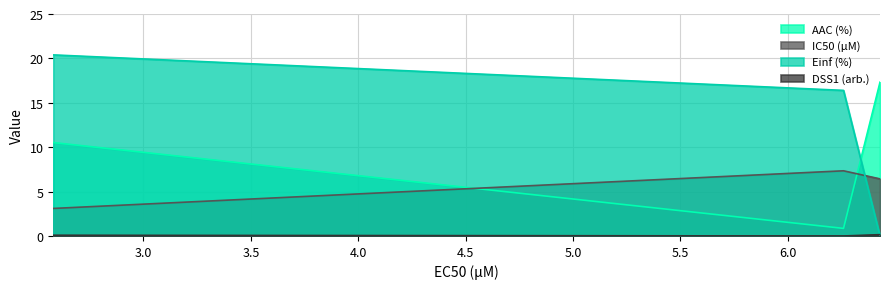

What is the value of the Einf (%) point at the 1st from the left?

20.4